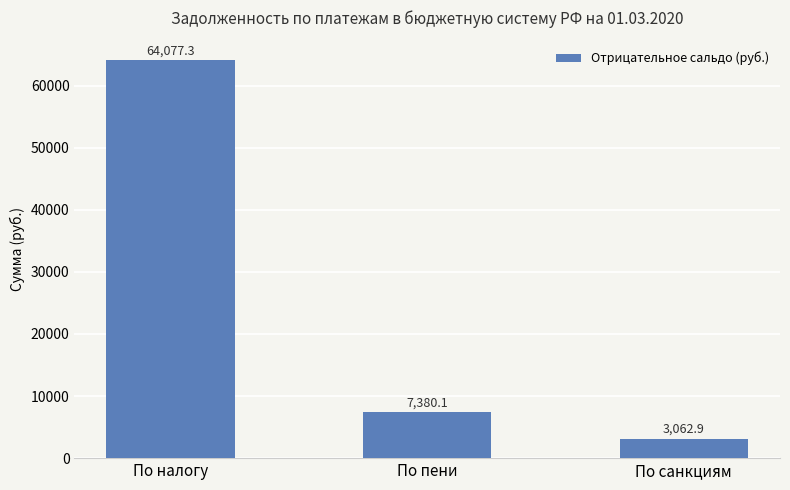

What is the approximate value at По санкциям?

3062.9